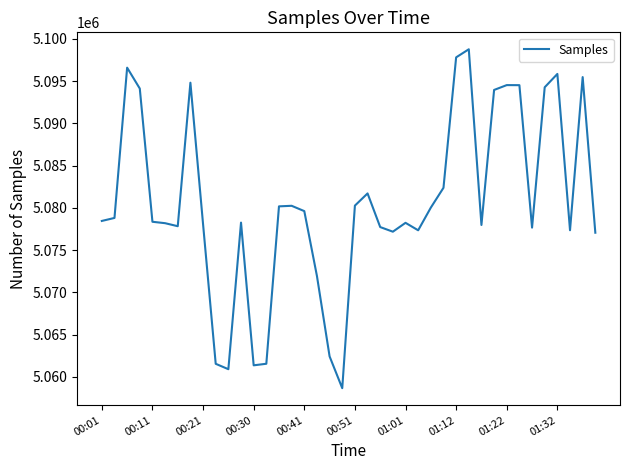

What is the smallest value displayed?

5058647